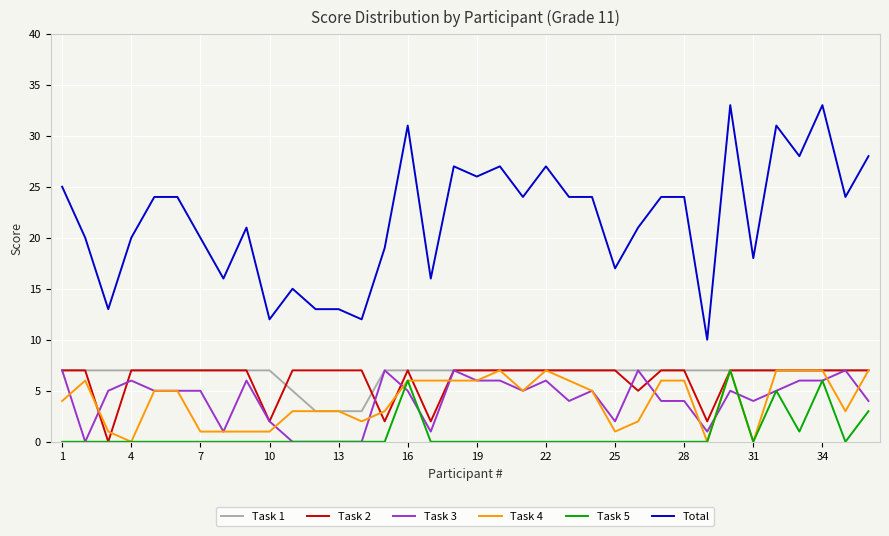

What is the maximum value shown in the chart?

33